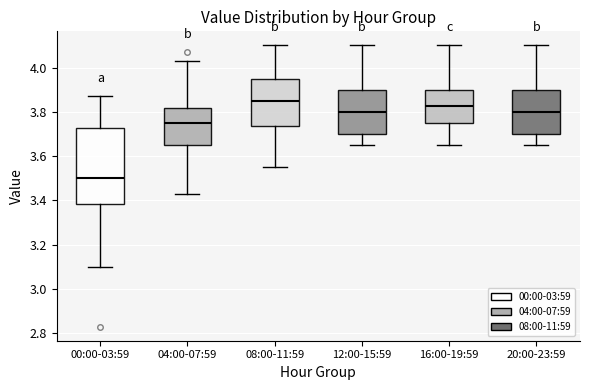

Where is the lower edge of the box for 16:00-19:59 on the y-axis? The values are not printed on the chart, so give them approximately, as read against the axis.

3.76